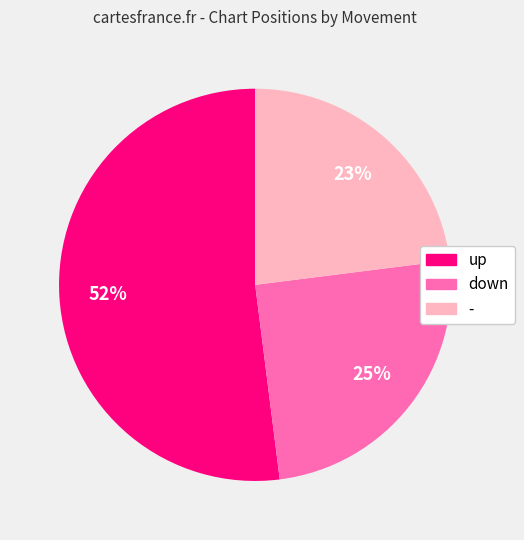

Which category has the smallest portion of the pie?

-